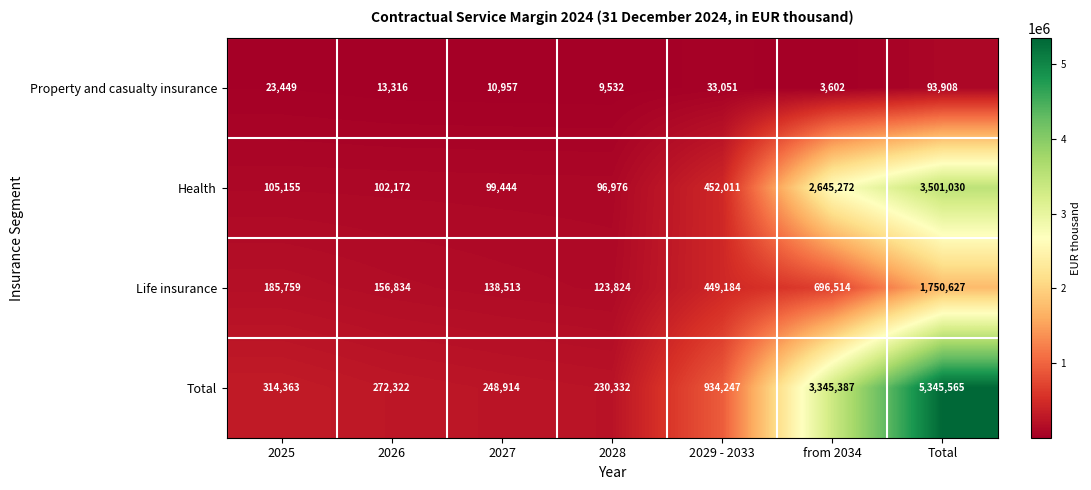

Between 2026 and Total, which series saw the biggest shift?

Total